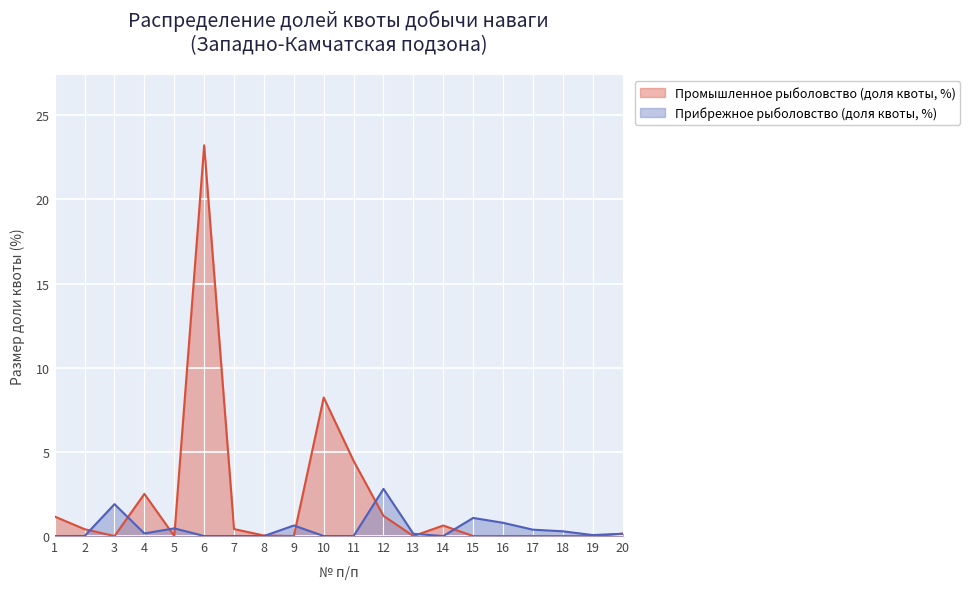

Reading left to right, transcribe all the data shown in this chart.

Промышленное рыболовство (доля квоты, %): 1.2	0.4	0.0	2.5	0.0	23.2	0.4	0.0	0.0	8.2	4.5	1.2	0.0	0.6	0.0	0.0	0.0	0.0	0.0	0.1
Прибрежное рыболовство (доля квоты, %): 0.0	0.0	1.9	0.2	0.5	0.0	0.0	0.0	0.6	0.0	0.0	2.8	0.1	0.0	1.1	0.8	0.4	0.3	0.1	0.1